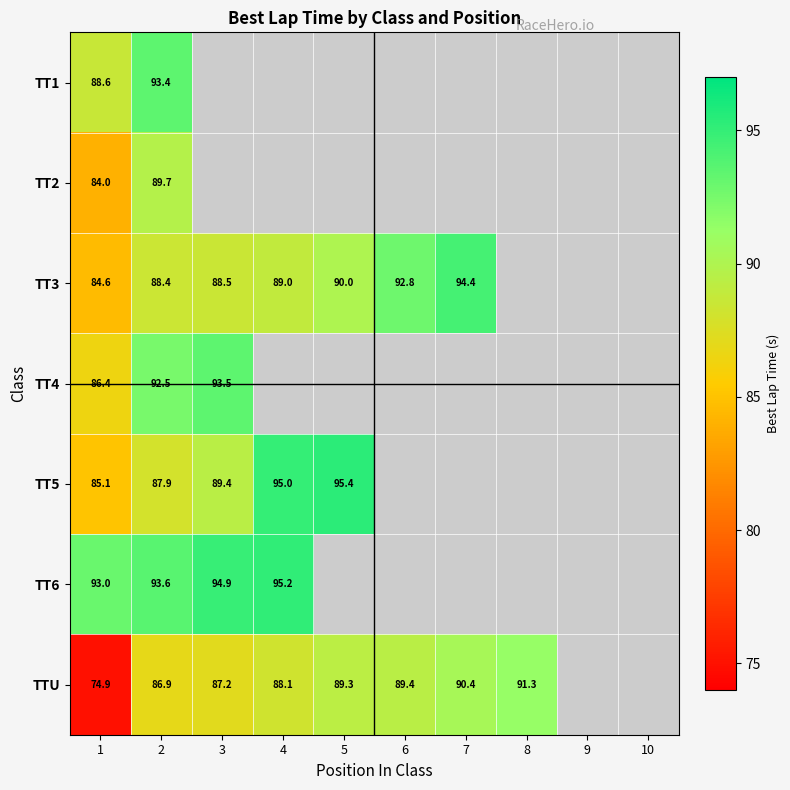

Rank the series by their maximum value, from highest to lowest.

TT5, TT6, TT3, TT4, TT1, TTU, TT2